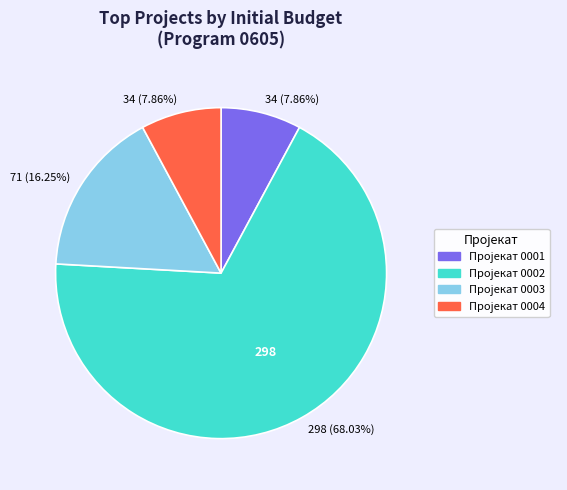

Is there a majority slice in this chart?

Yes